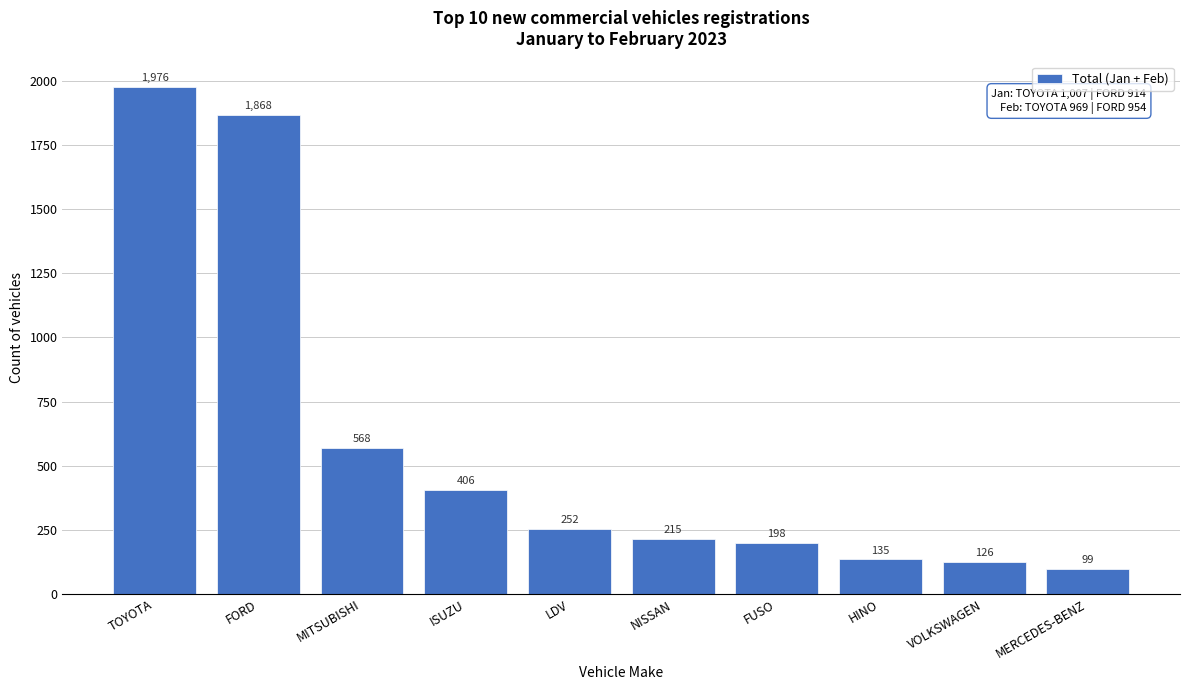

Reading left to right, transcribe all the data shown in this chart.

1976	1868	568	406	252	215	198	135	126	99